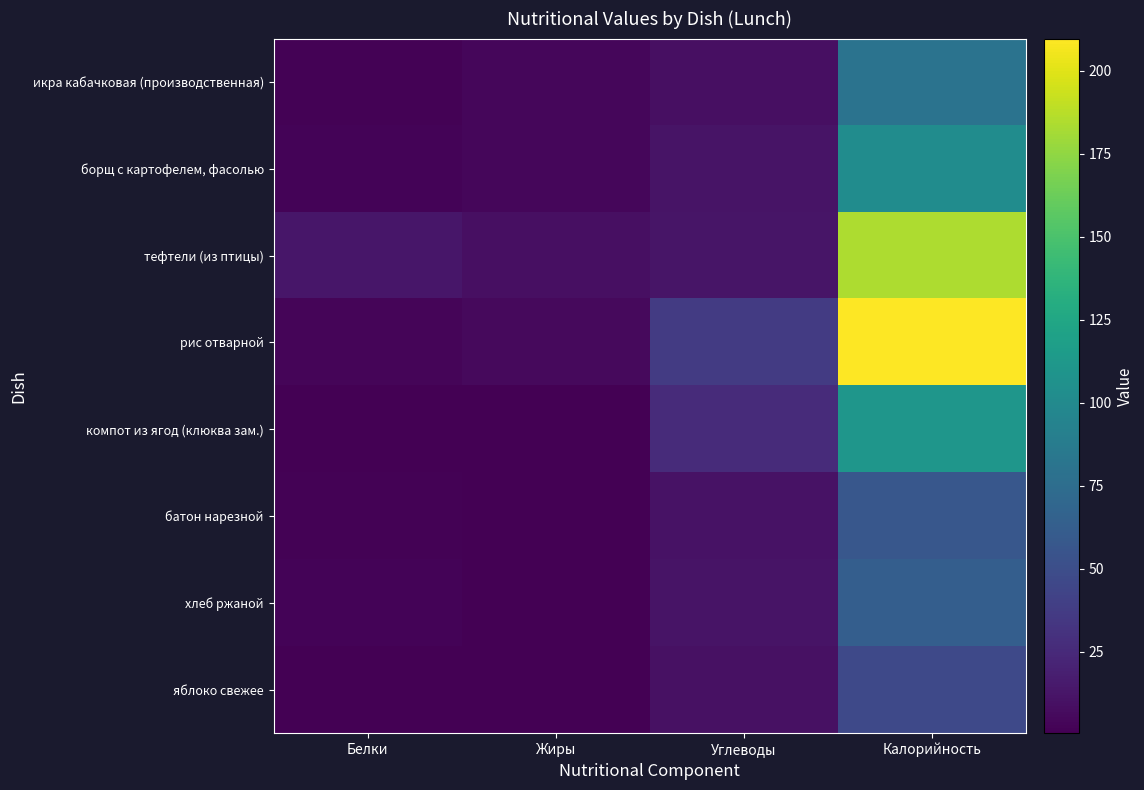

Which series has the largest total across all categories?

рис отварной